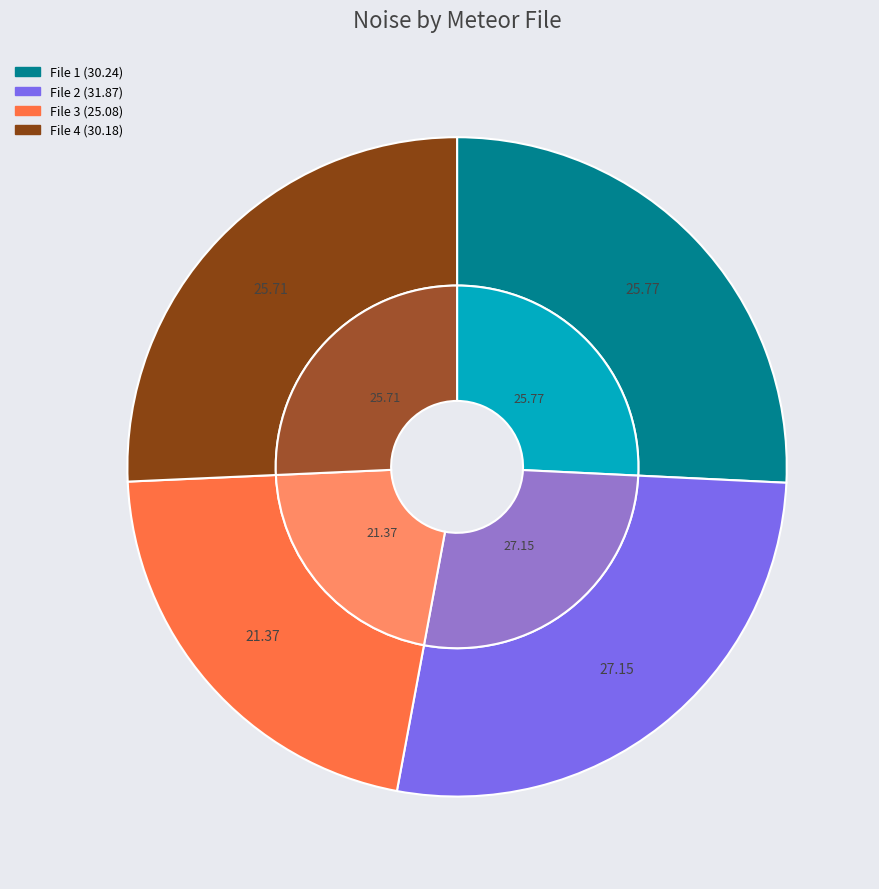

How many slices are in this pie chart?

4